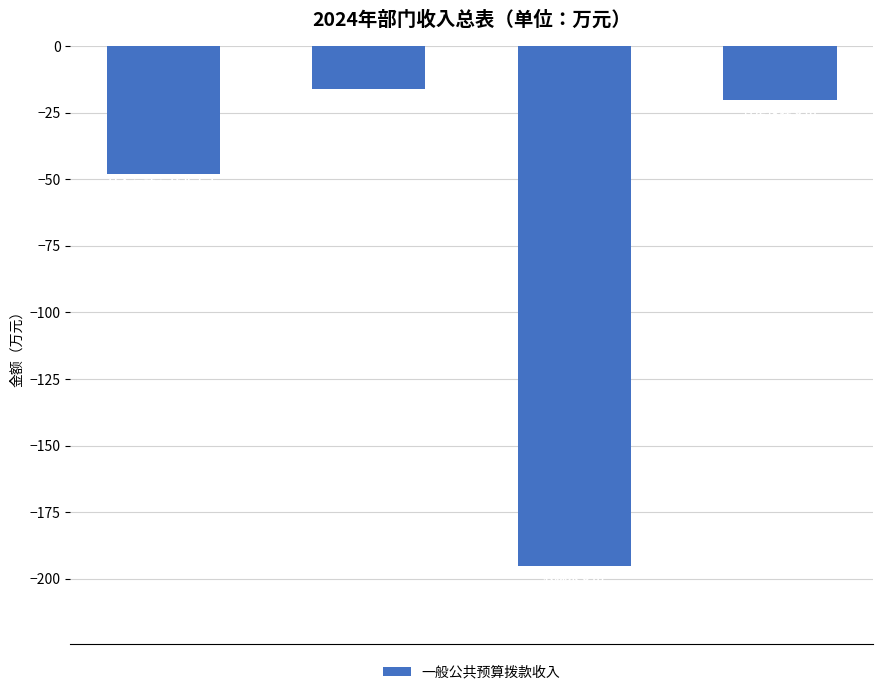

Reading right to left, list all the values displayed in this chart.

-20.3	-195.3	-16.0	-48.1